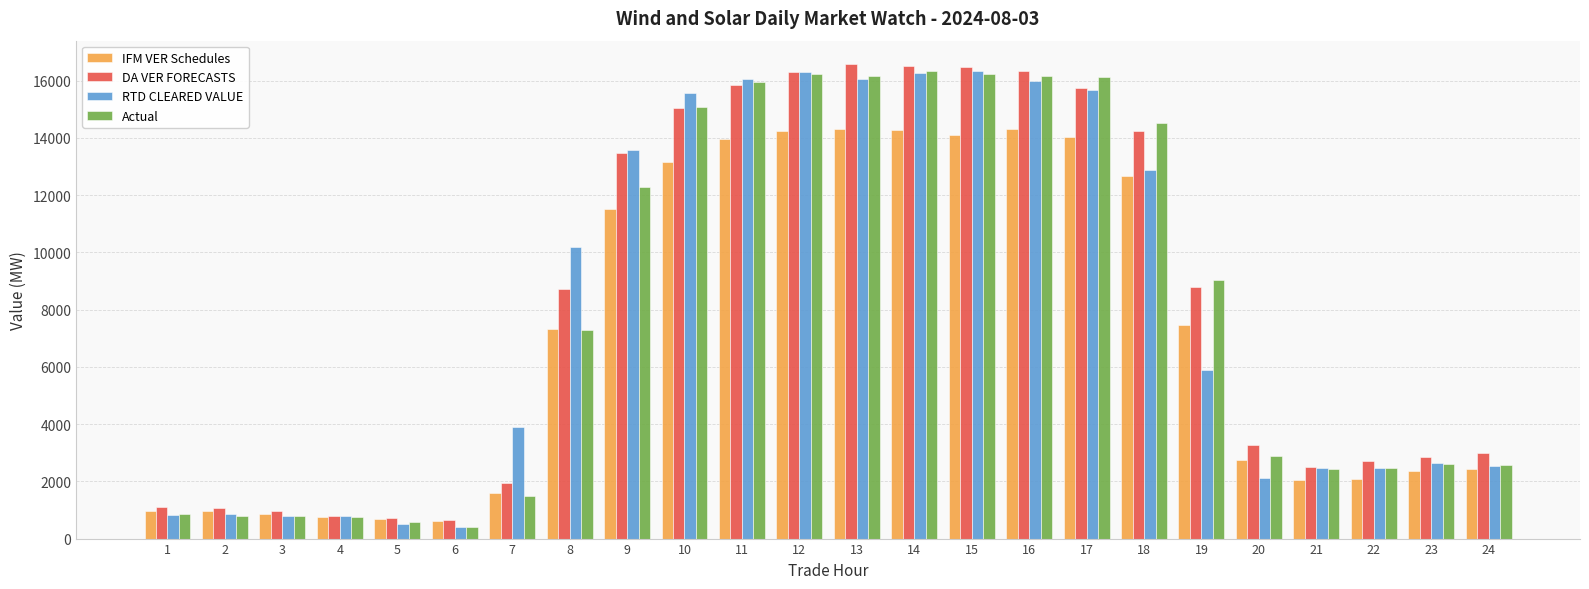

At how many categories does at least one series exceed 6832?

12